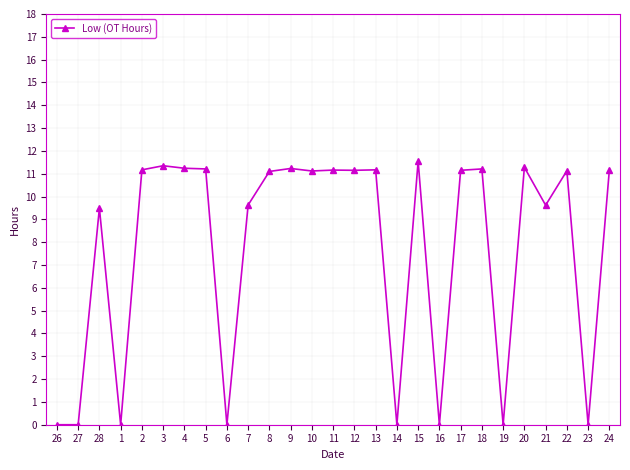

How many data points does each series have?

27